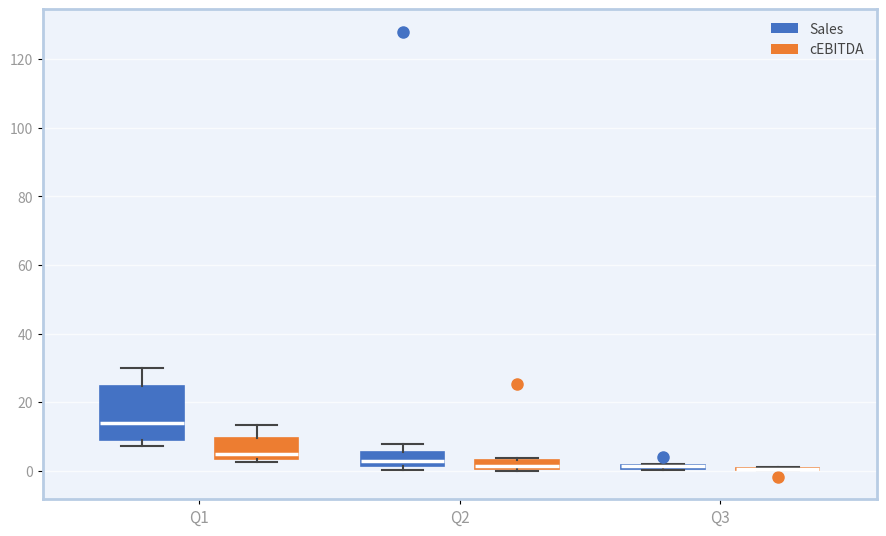

Which box is the tallest, from its lower edge to its upper edge?

Q1 (Sales)